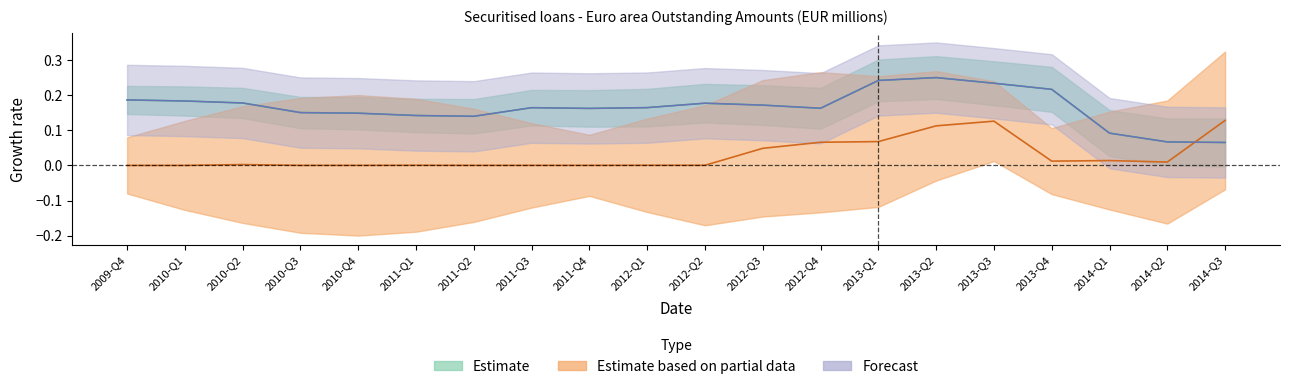

Rank the categories by Estimate based on partial data value from highest to lowest.

2014-Q3, 2013-Q3, 2013-Q2, 2013-Q1, 2012-Q4, 2012-Q3, 2014-Q1, 2013-Q4, 2014-Q2, 2010-Q2, 2011-Q1, 2012-Q1, 2012-Q2, 2011-Q2, 2010-Q4, 2011-Q3, 2011-Q4, 2010-Q3, 2010-Q1, 2009-Q4